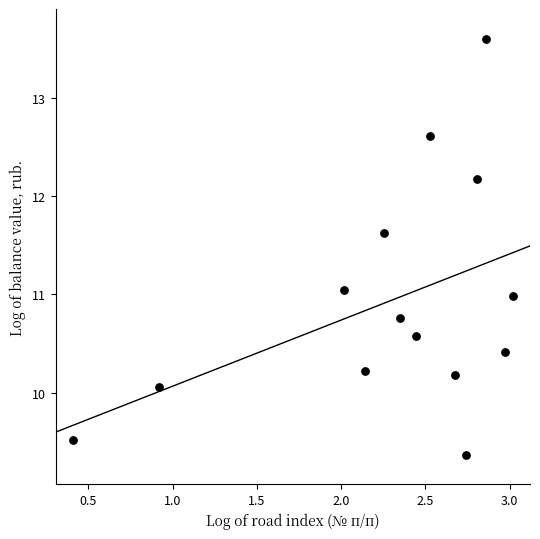

What is the range of Y values (max minus min)?

4.2